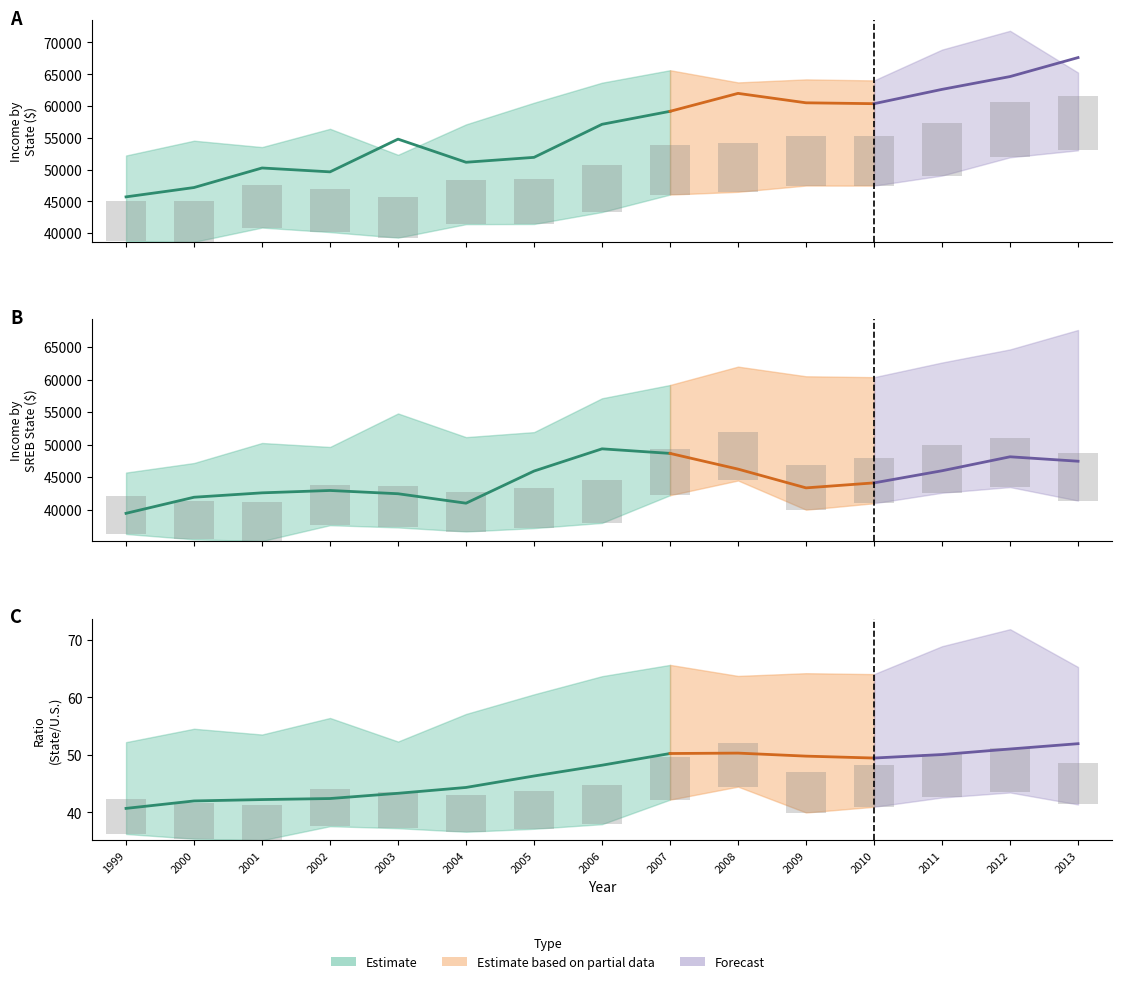

What is the value of the Maryland bar at the 2nd from the left?

54535